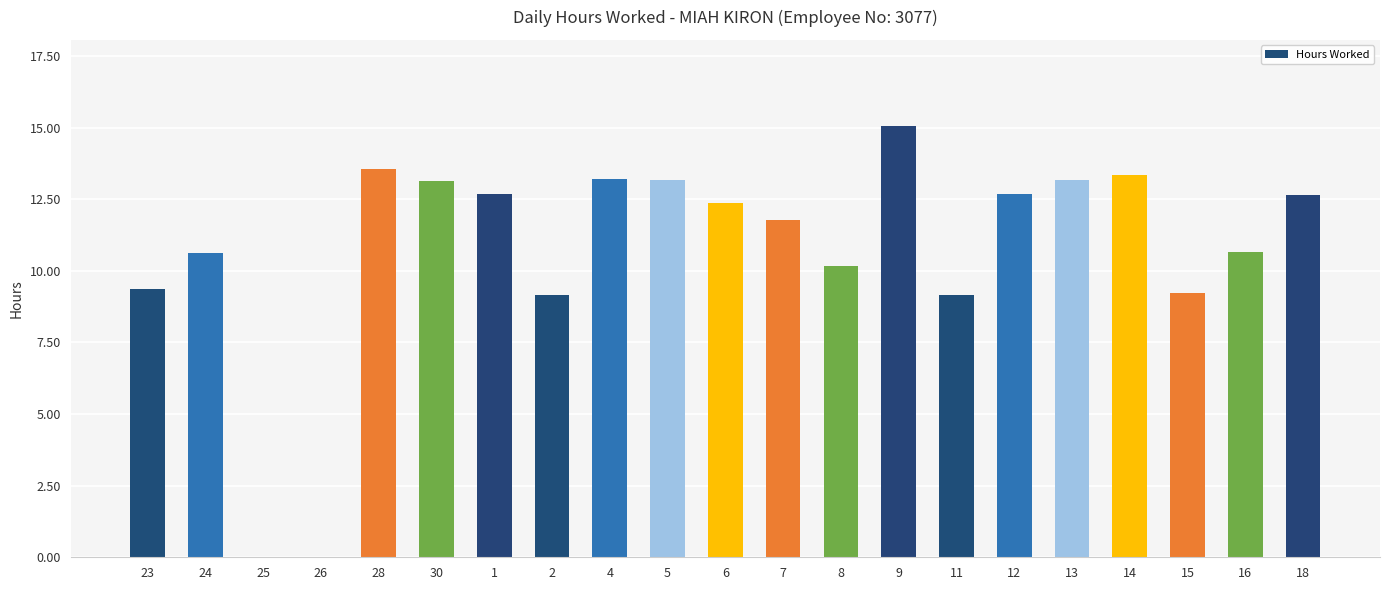

What is the greatest value displayed?

15.1